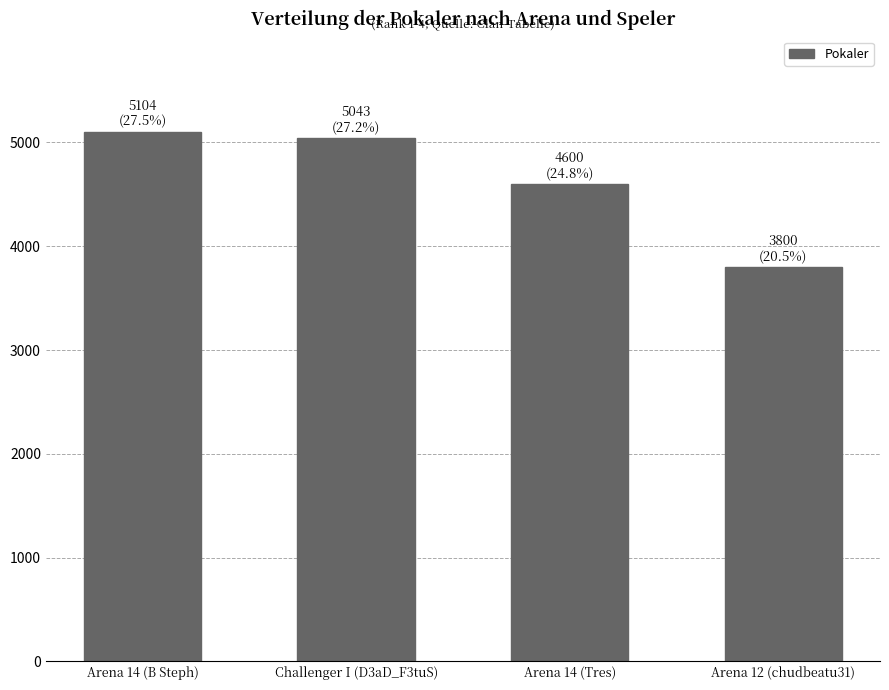

At which category does the chart reach its peak across all series?

Arena 14 (B Steph)